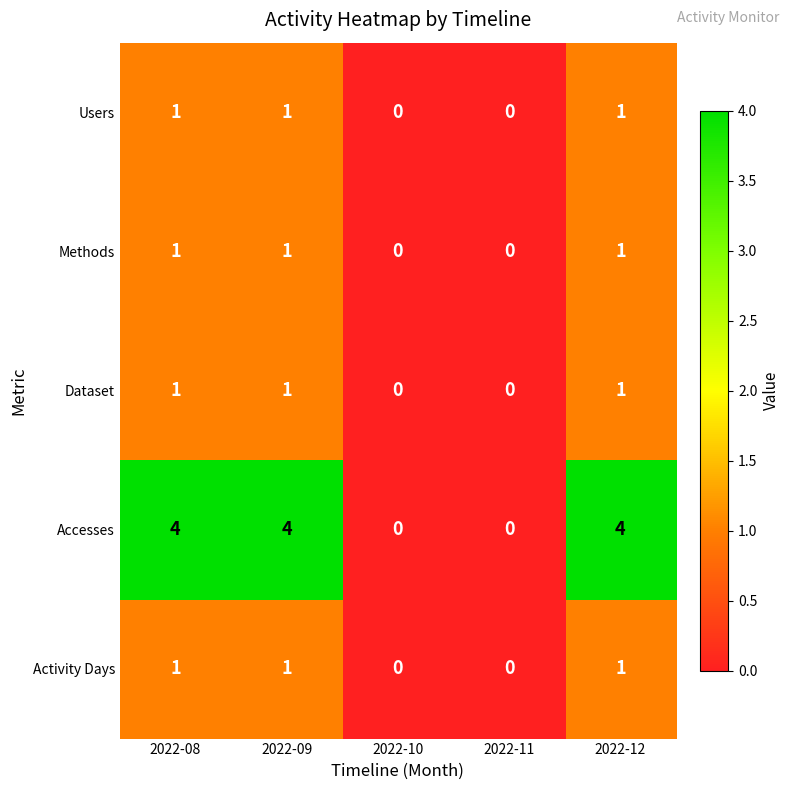

Which series has the largest total across all categories?

Accesses